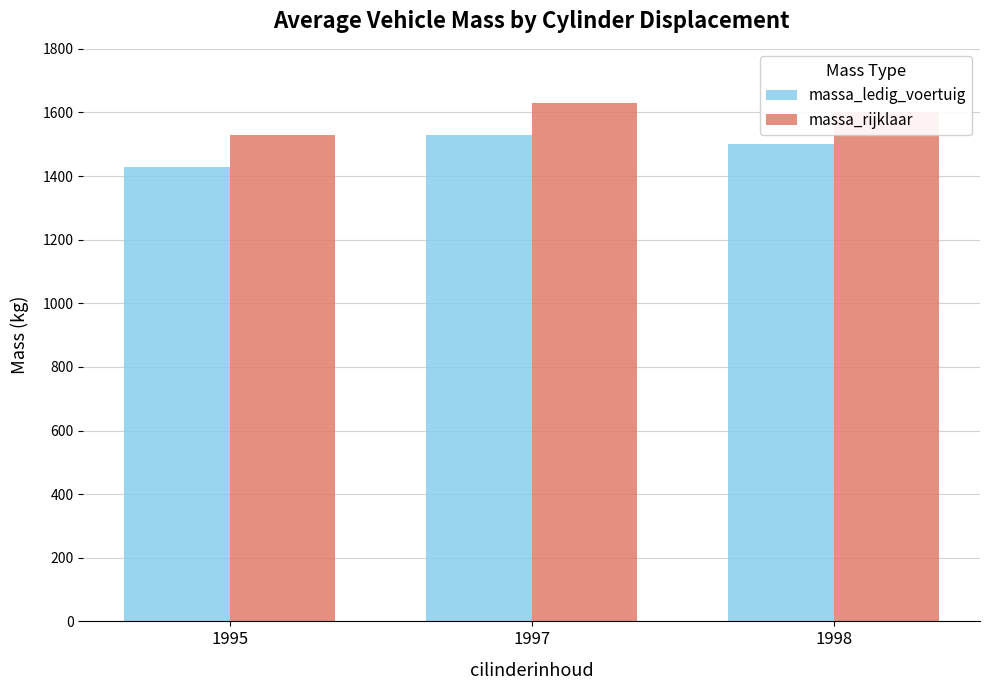

The massa_rijklaar series shows 2686 at 1995. True or false?

False